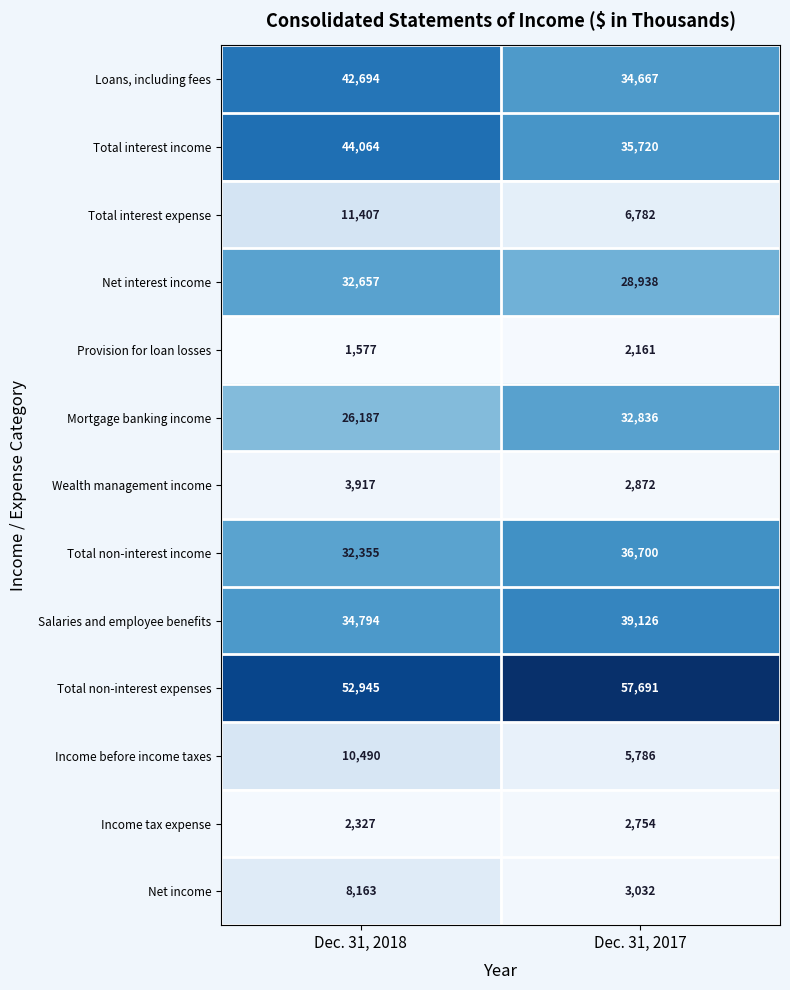

What is the minimum value for Total non-interest income?

32355